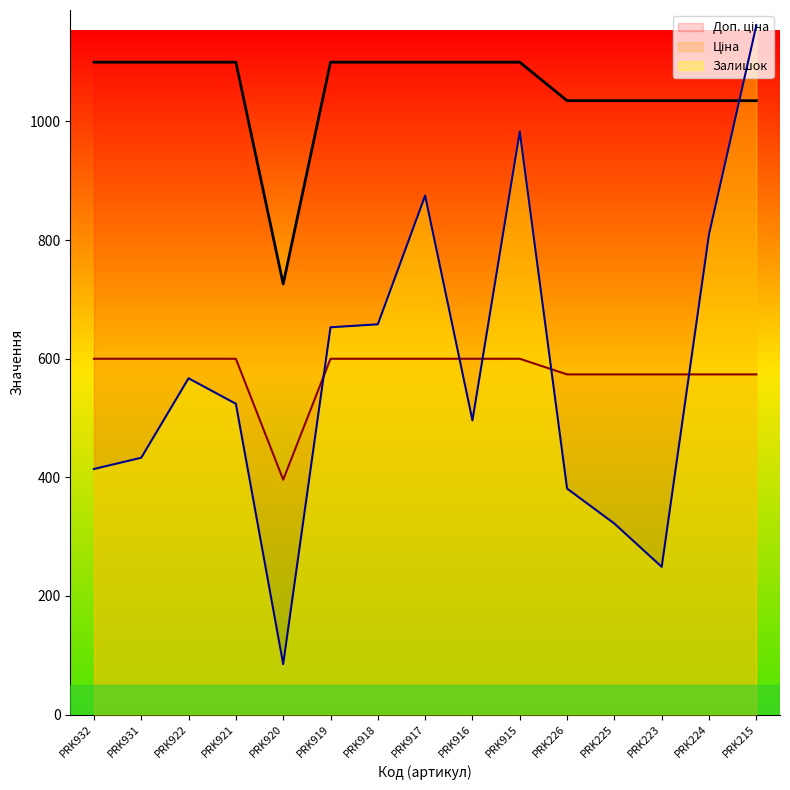

Where does the Ціна series first go above 599?

PRK932